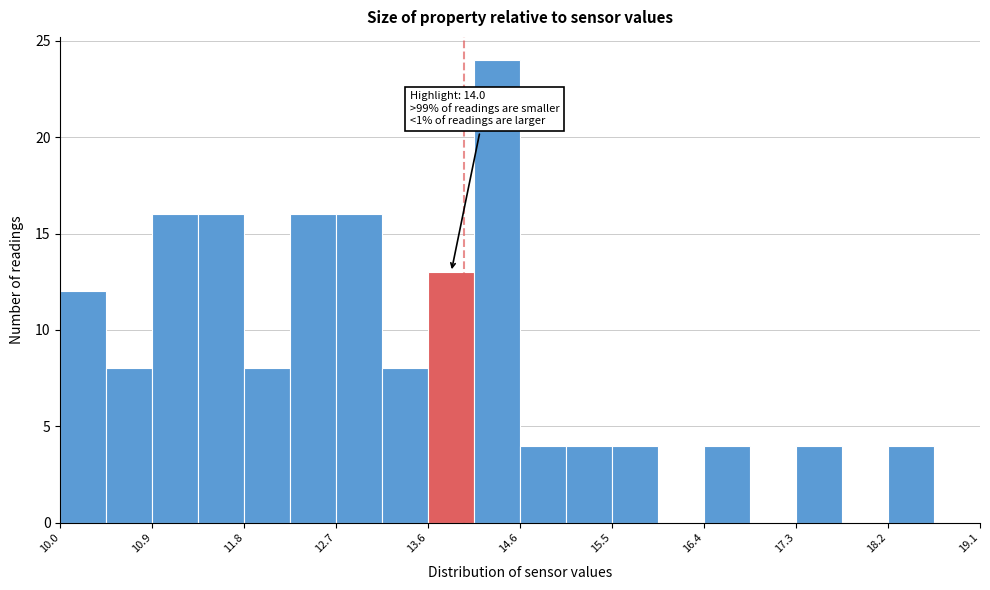

Over which range of the x-axis is the bar tallest?

14.1 to 14.6